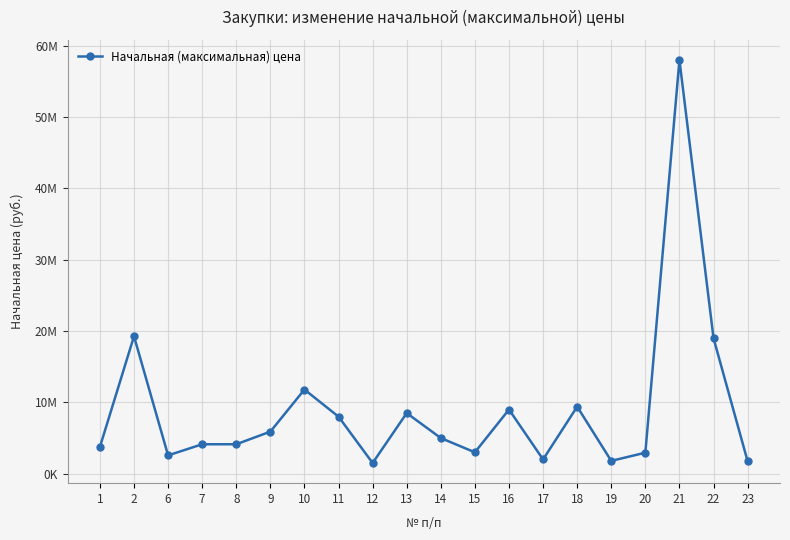

Is this an area chart (filled region under the line)?

No